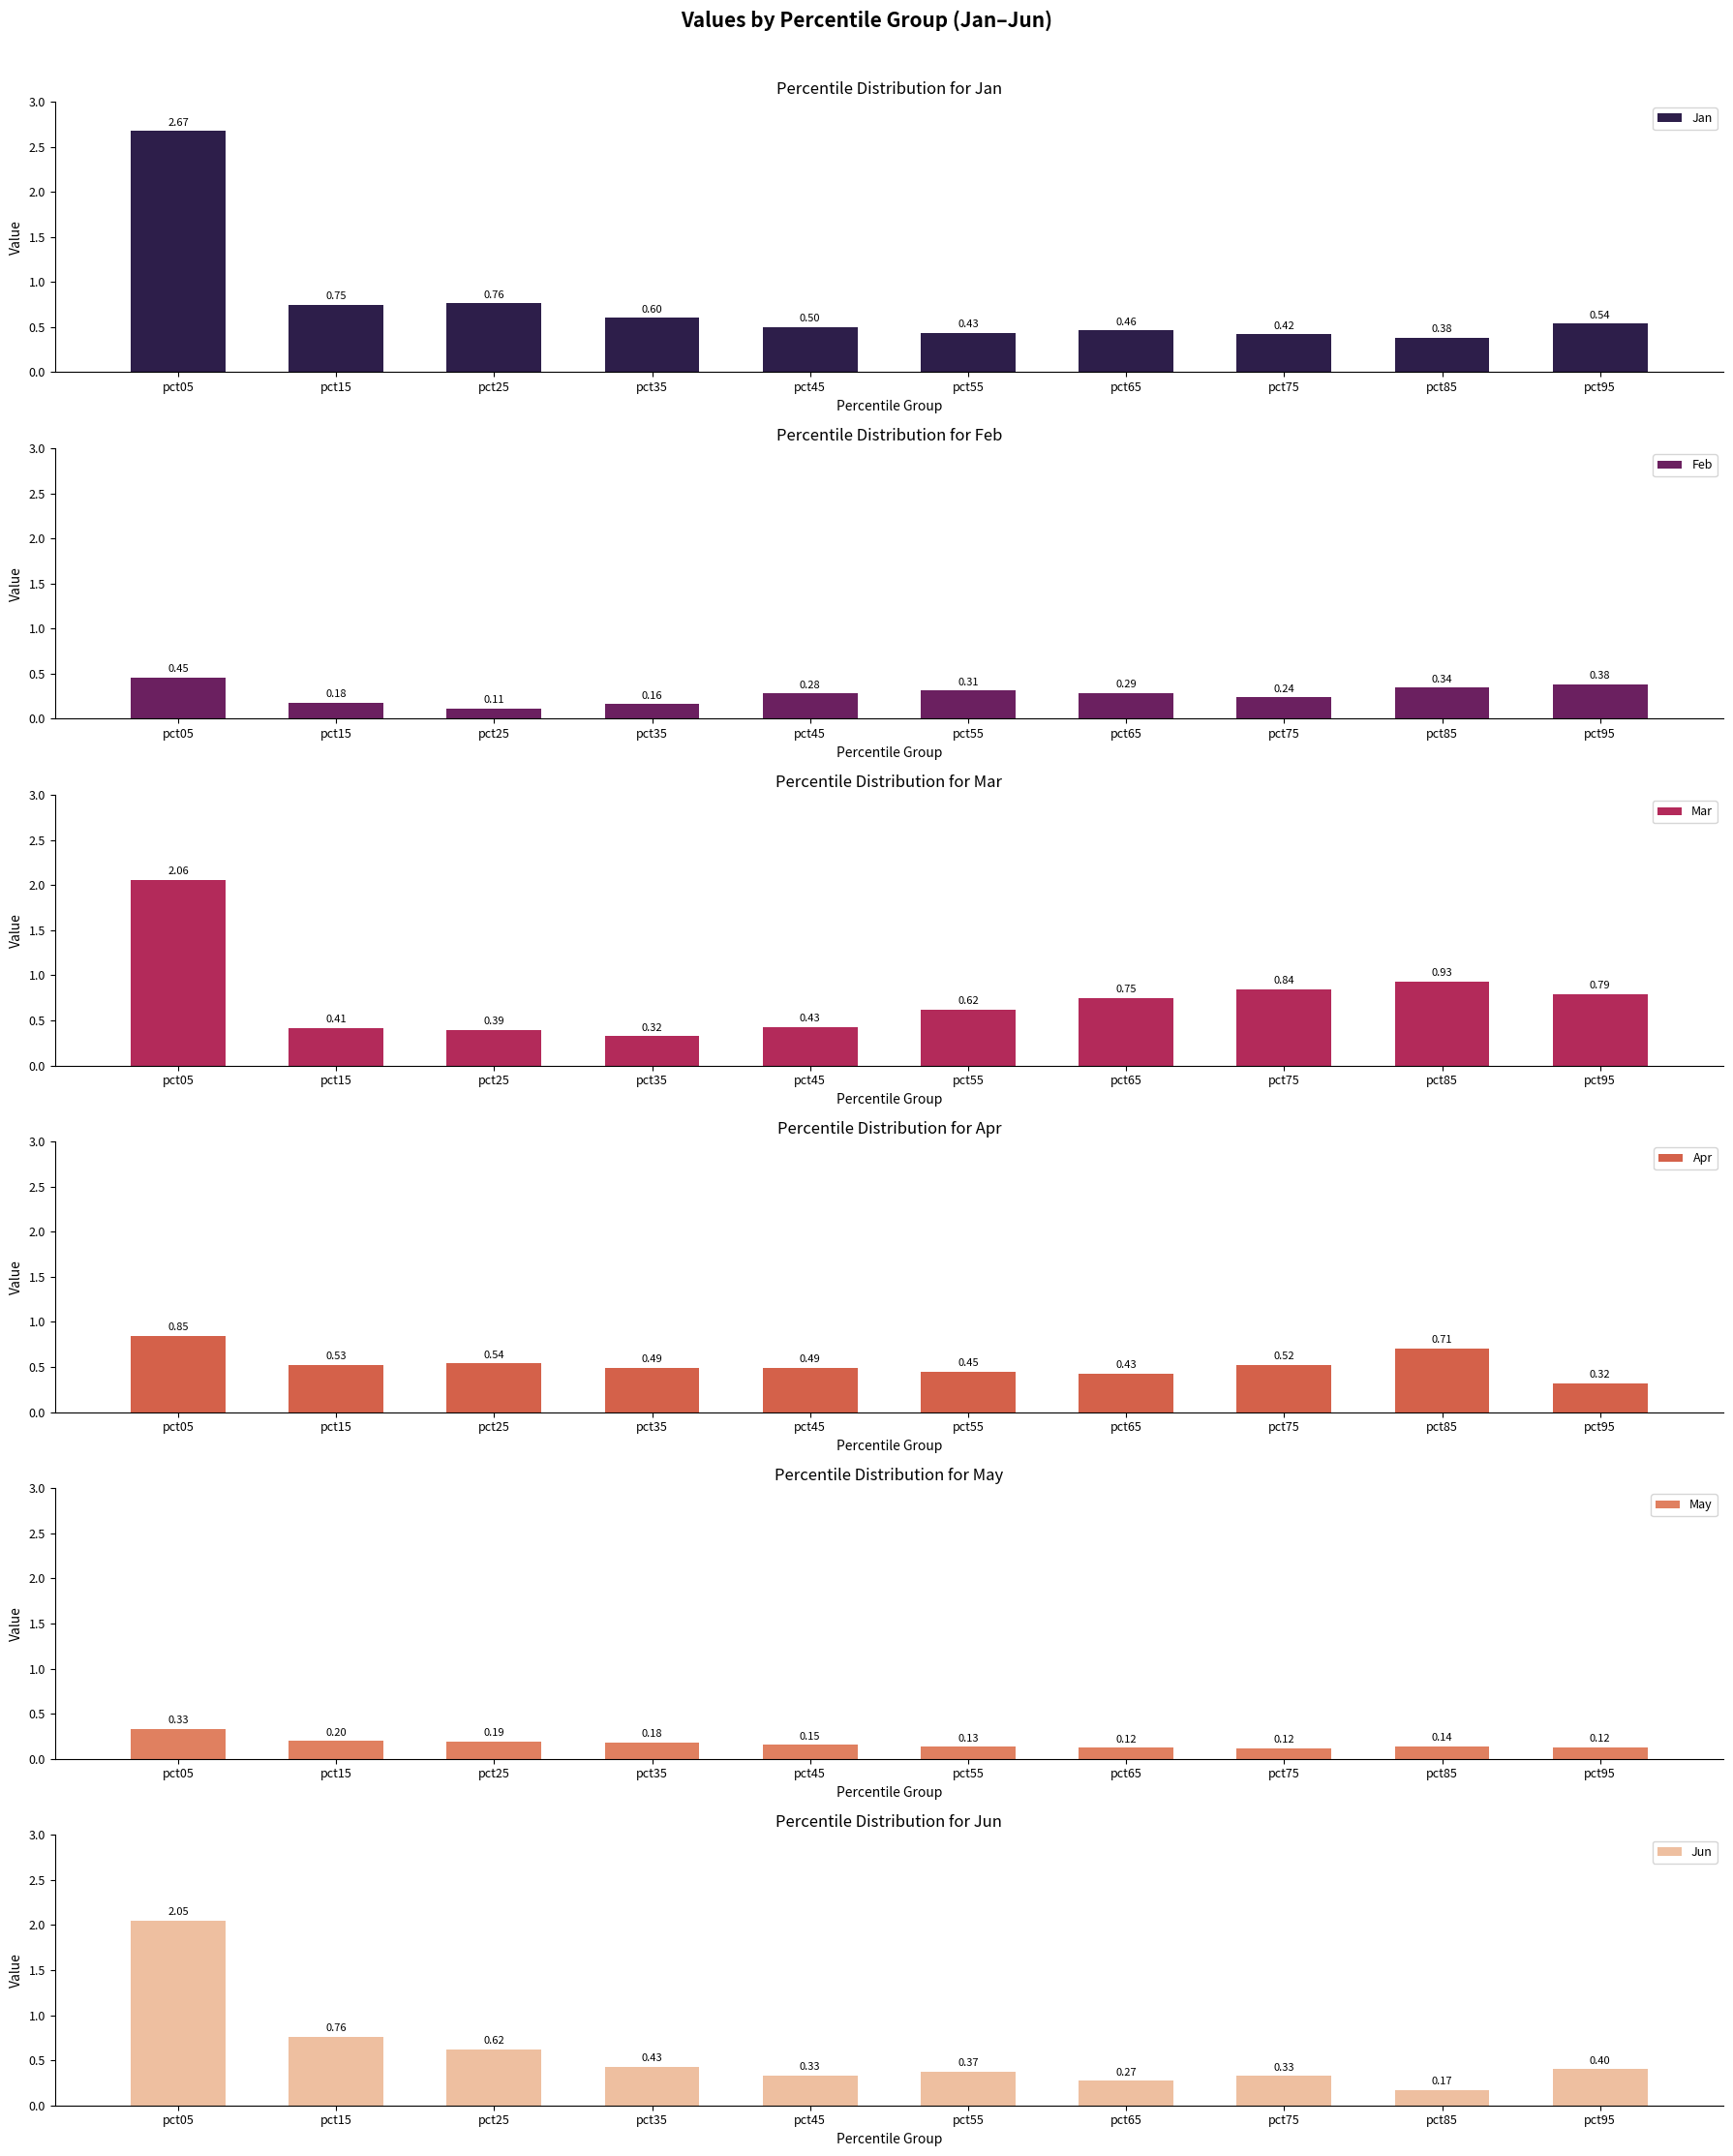

What is the difference between the maximum and minimum values in the Jan series?

2.3